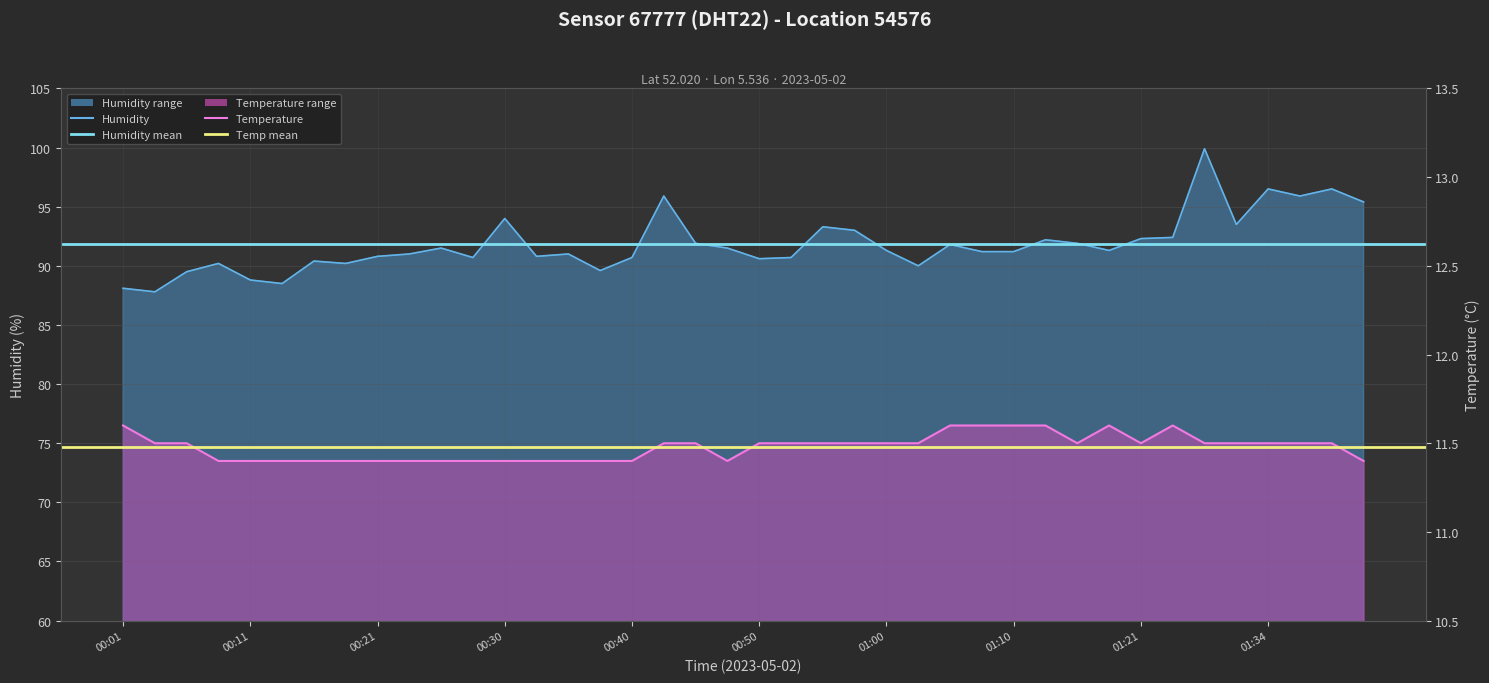

True or false: temperature and humidity cross at least once.

False